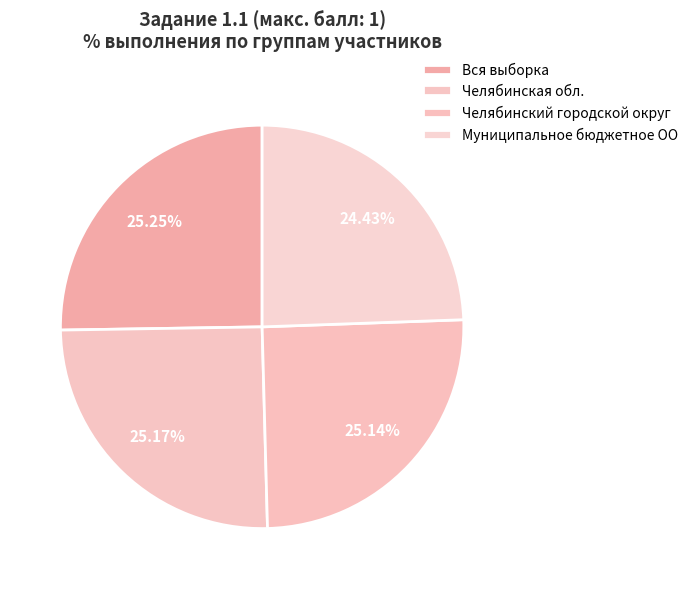

Rank the categories by value from lowest to highest.

Муниципальное бюджетное ОО, Челябинский городской округ, Челябинская обл., Вся выборка